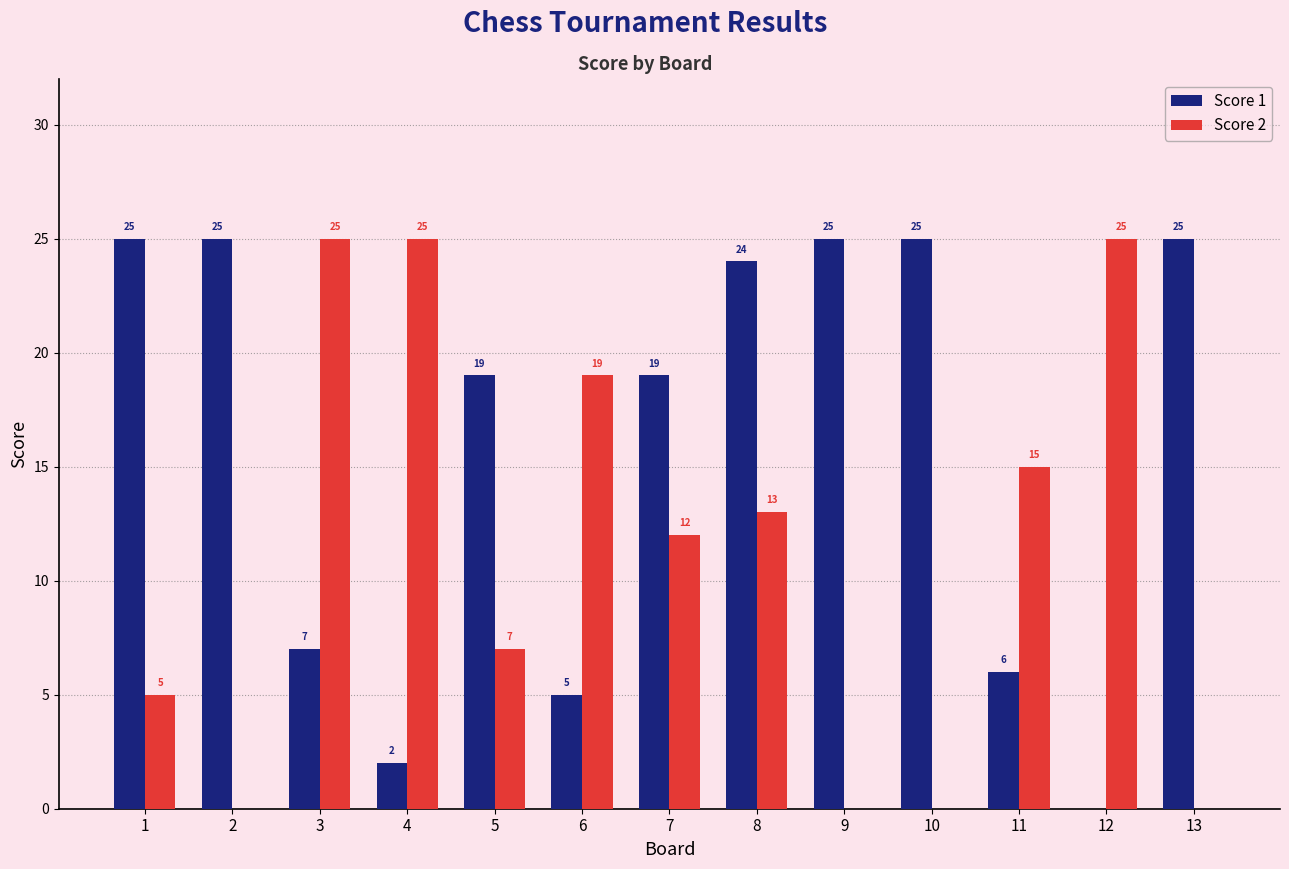

True or false: Score 2 has a value of 0 at 10.

True